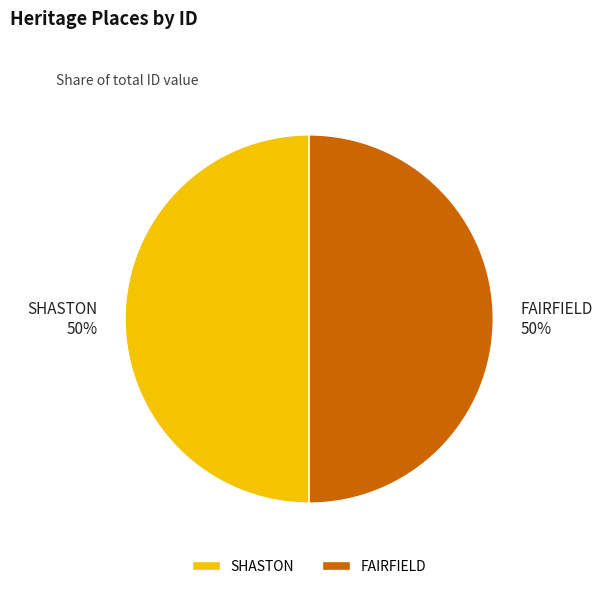

What is the ratio of the value at FAIRFIELD to the value at SHASTON?

1.0